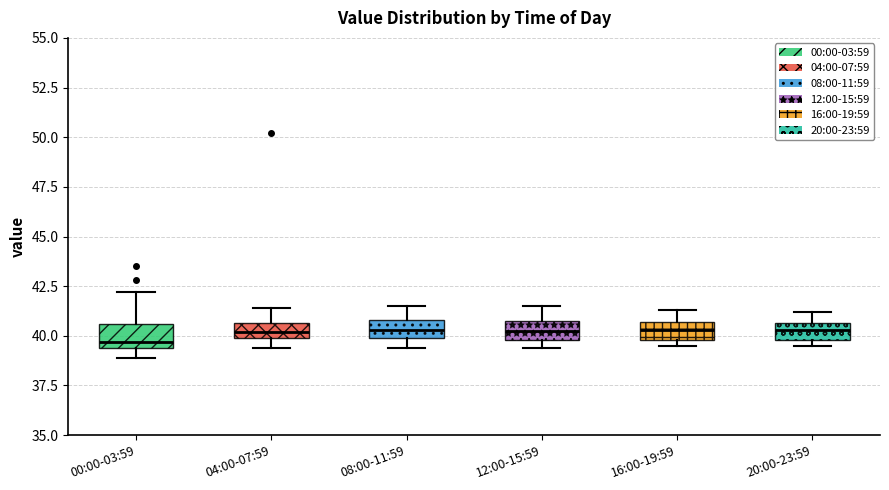

Where is the lower edge of the box for 12:00-15:59 on the y-axis? The values are not printed on the chart, so give them approximately, as read against the axis.

40.0